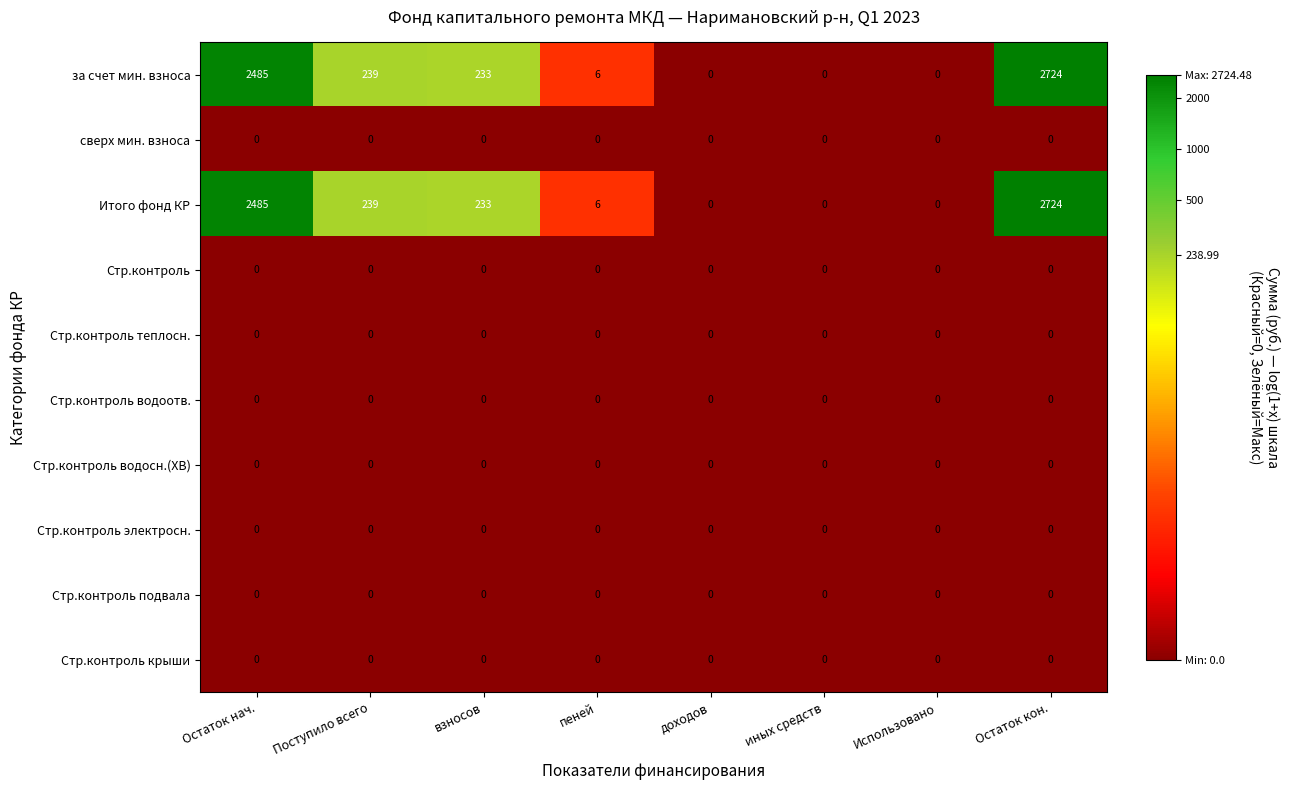

What is the spread (max minus min) of values at пеней?

6